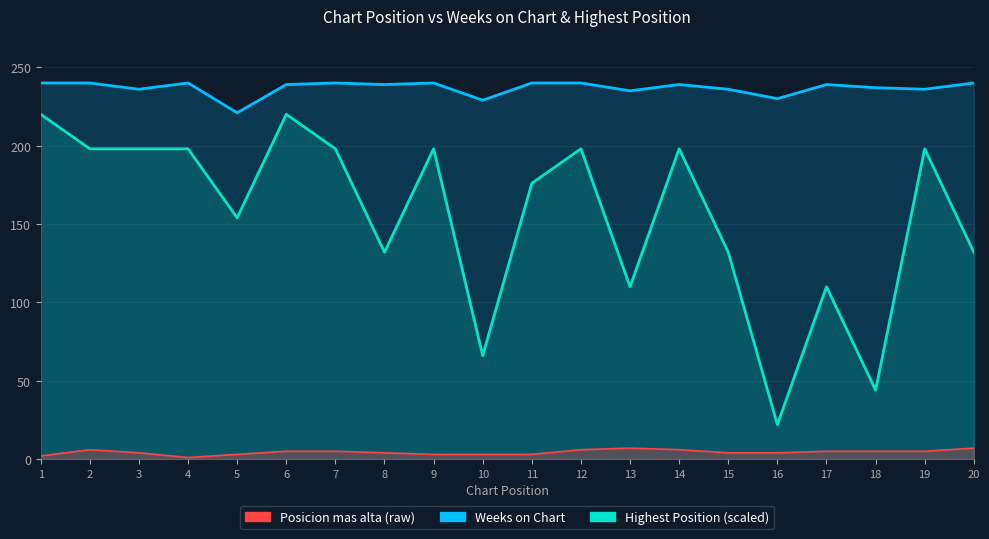

Which series has the largest range (max minus min)?

Highest Position (scaled)